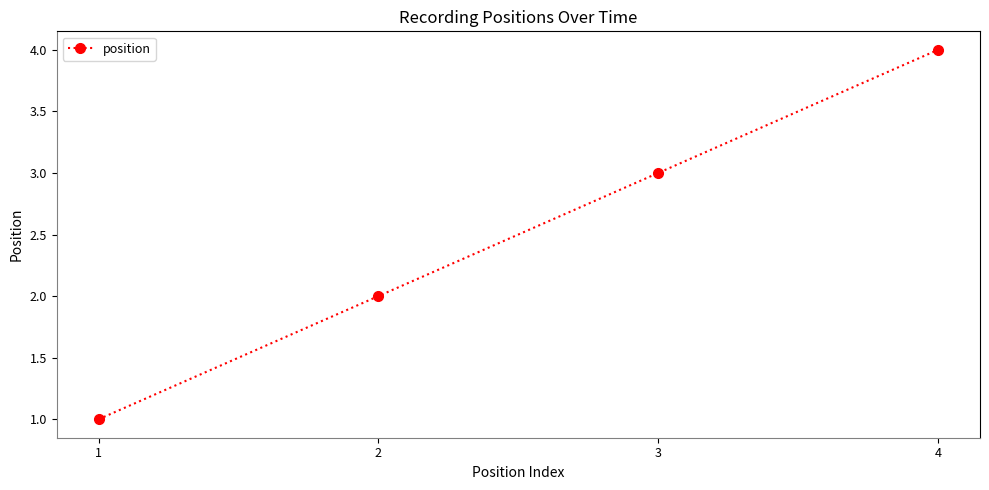

True or false: the data shows 3 at 3.

True